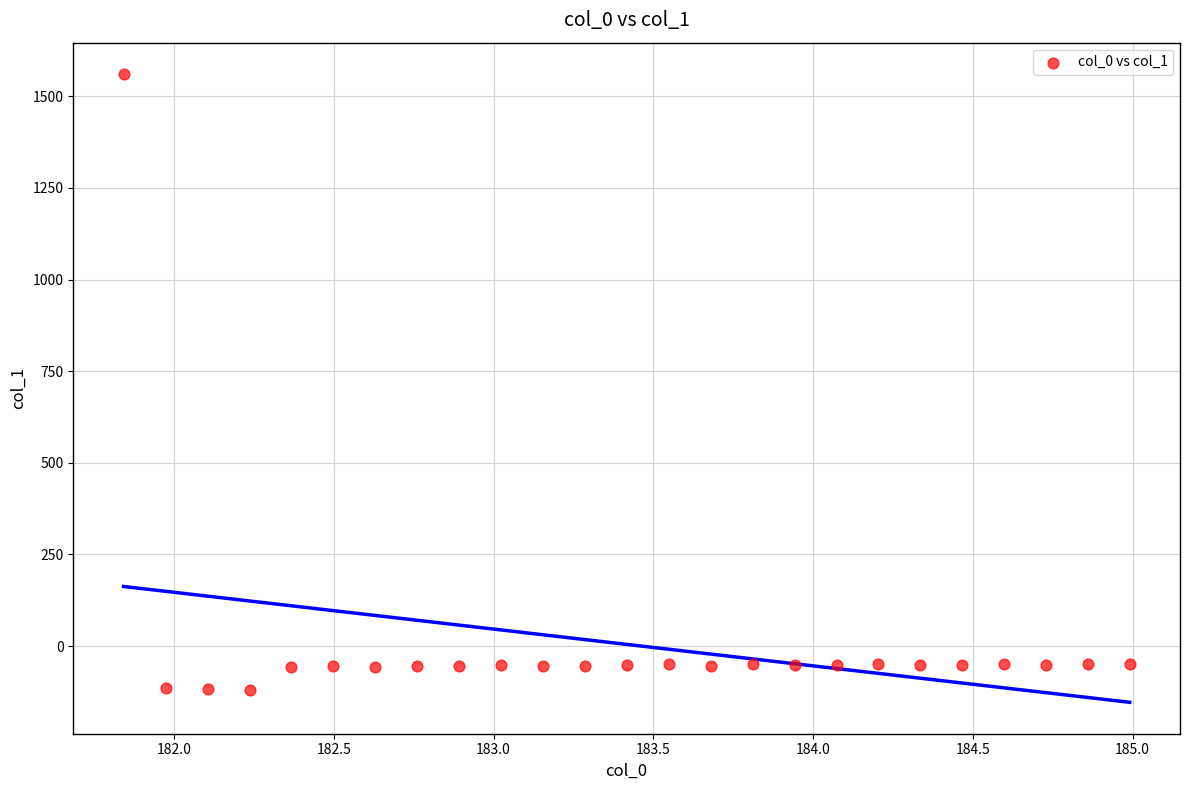

What is the range of X values (max minus min)?

3.1